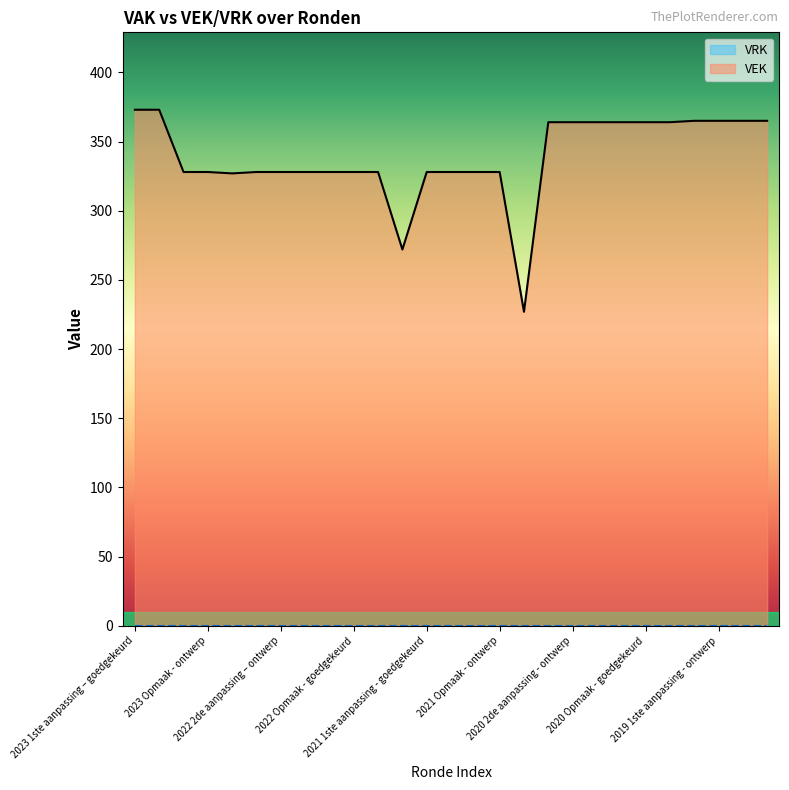

List the labels in order of value, largest first.

2023 1ste aanpassing – goedgekeurd, 2023 1ste aanpassing – ontwerp, 2019 1ste aanpassing – goedgekeurd, 2019 1ste aanpassing - ontwerp, 2019 opmaak - goedgekeurd, 2019 opmaak - ontwerp, 2020 2de aanpassing - goedgekeurd, 2020 2de aanpassing - ontwerp, 2020 1ste aanpassing - goedgekeurd, 2020 1ste aanpassing – ontwerp, 2020 Opmaak - goedgekeurd, 2020 Opmaak - ontwerp, 2023 Opmaak – goedgekeurd, 2023 Opmaak - ontwerp, 2022 2de aanpassing – goedgekeurd, 2022 2de aanpassing – ontwerp, 2022 1ste aanpassing – goedgekeurd, 2022 1ste aanpassing – ontwerp, 2022 Opmaak - goedgekeurd, 2022 Opmaak - ontwerp, 2021 1ste aanpassing - goedgekeurd, 2021 1ste aanpassing – ontwerp, 2021 Opmaak - goedgekeurd, 2021 Opmaak - ontwerp, 2022 uitvoering, 2021 uitvoering, 2020 uitvoering